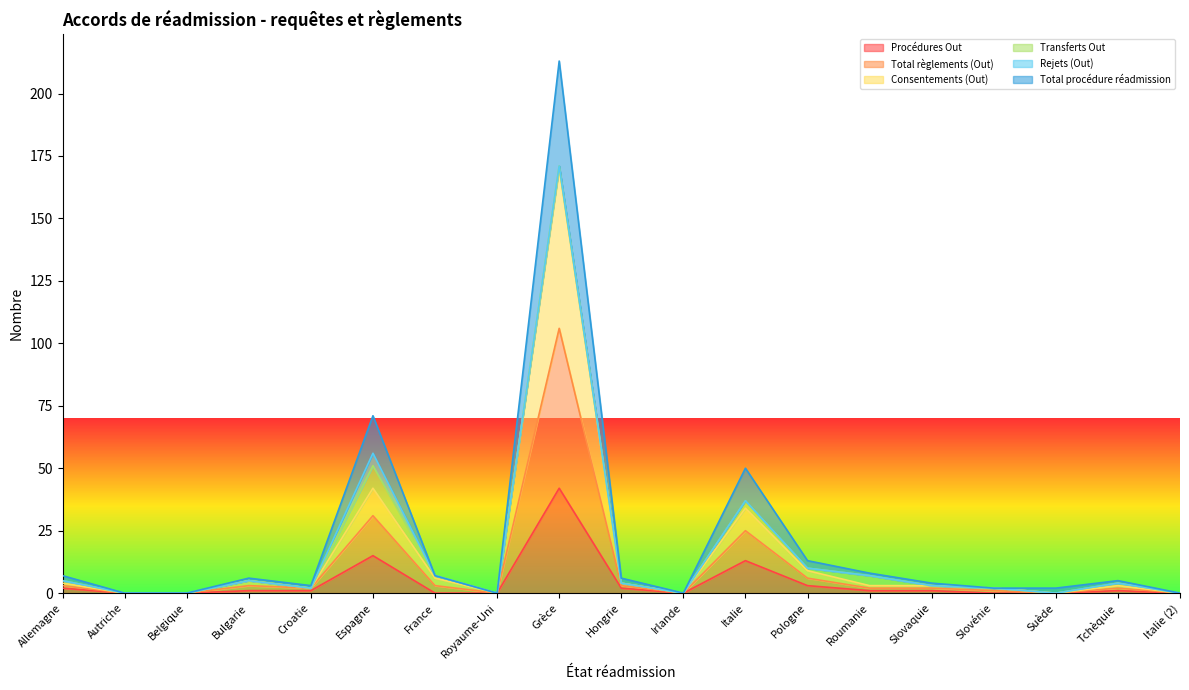

What is the label of the 17th point from the right?

Belgique